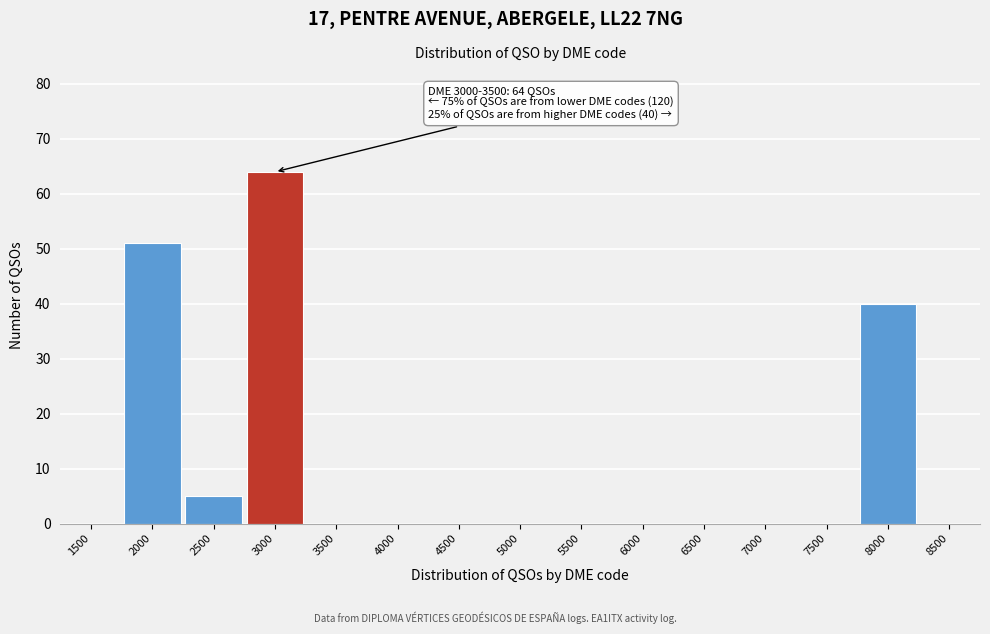

Reading left to right, what are all the values shown in this chart?

1500=0	2000=51	2500=5	3000=64	3500=0	4000=0	4500=0	5000=0	5500=0	6000=0	6500=0	7000=0	7500=0	8000=40	8500=0